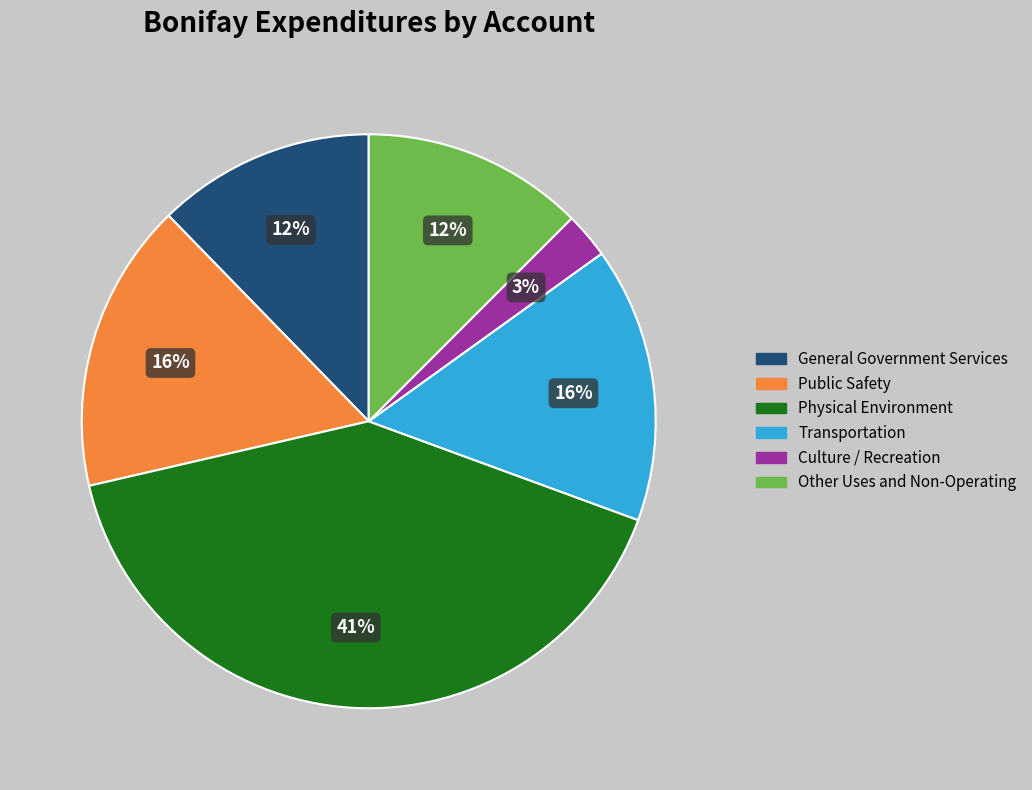

Between Physical Environment and Culture / Recreation, which is larger?

Physical Environment